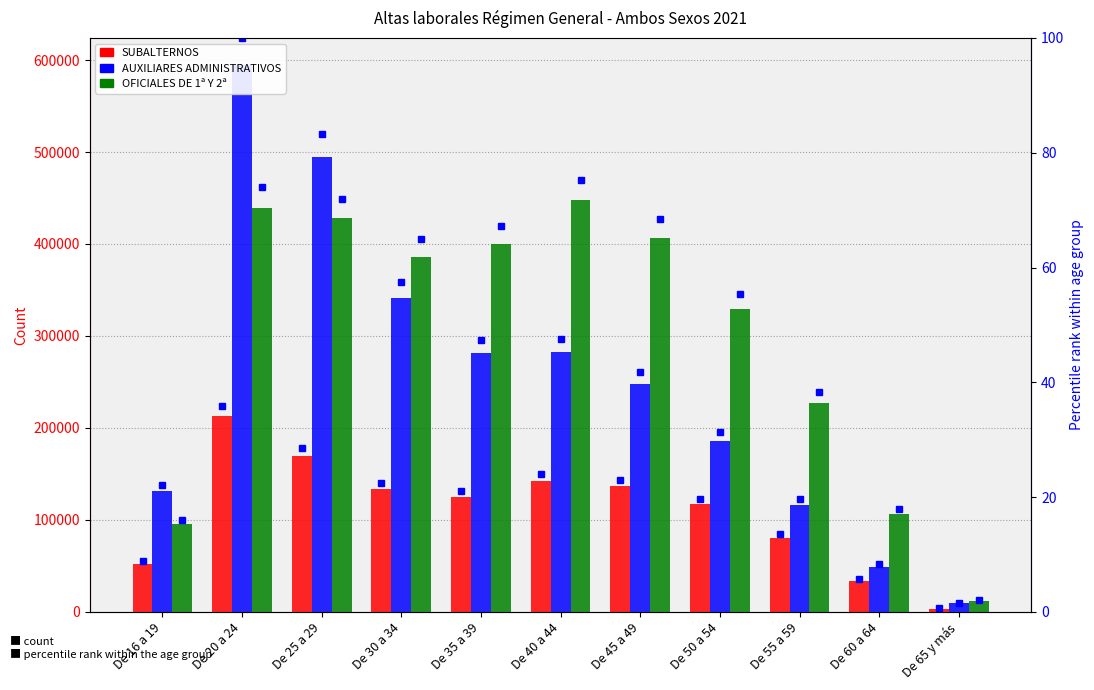

The value of AUXILIARES ADMINISTRATIVOS at De 60 a 64 is 82148.5. True or false?

False